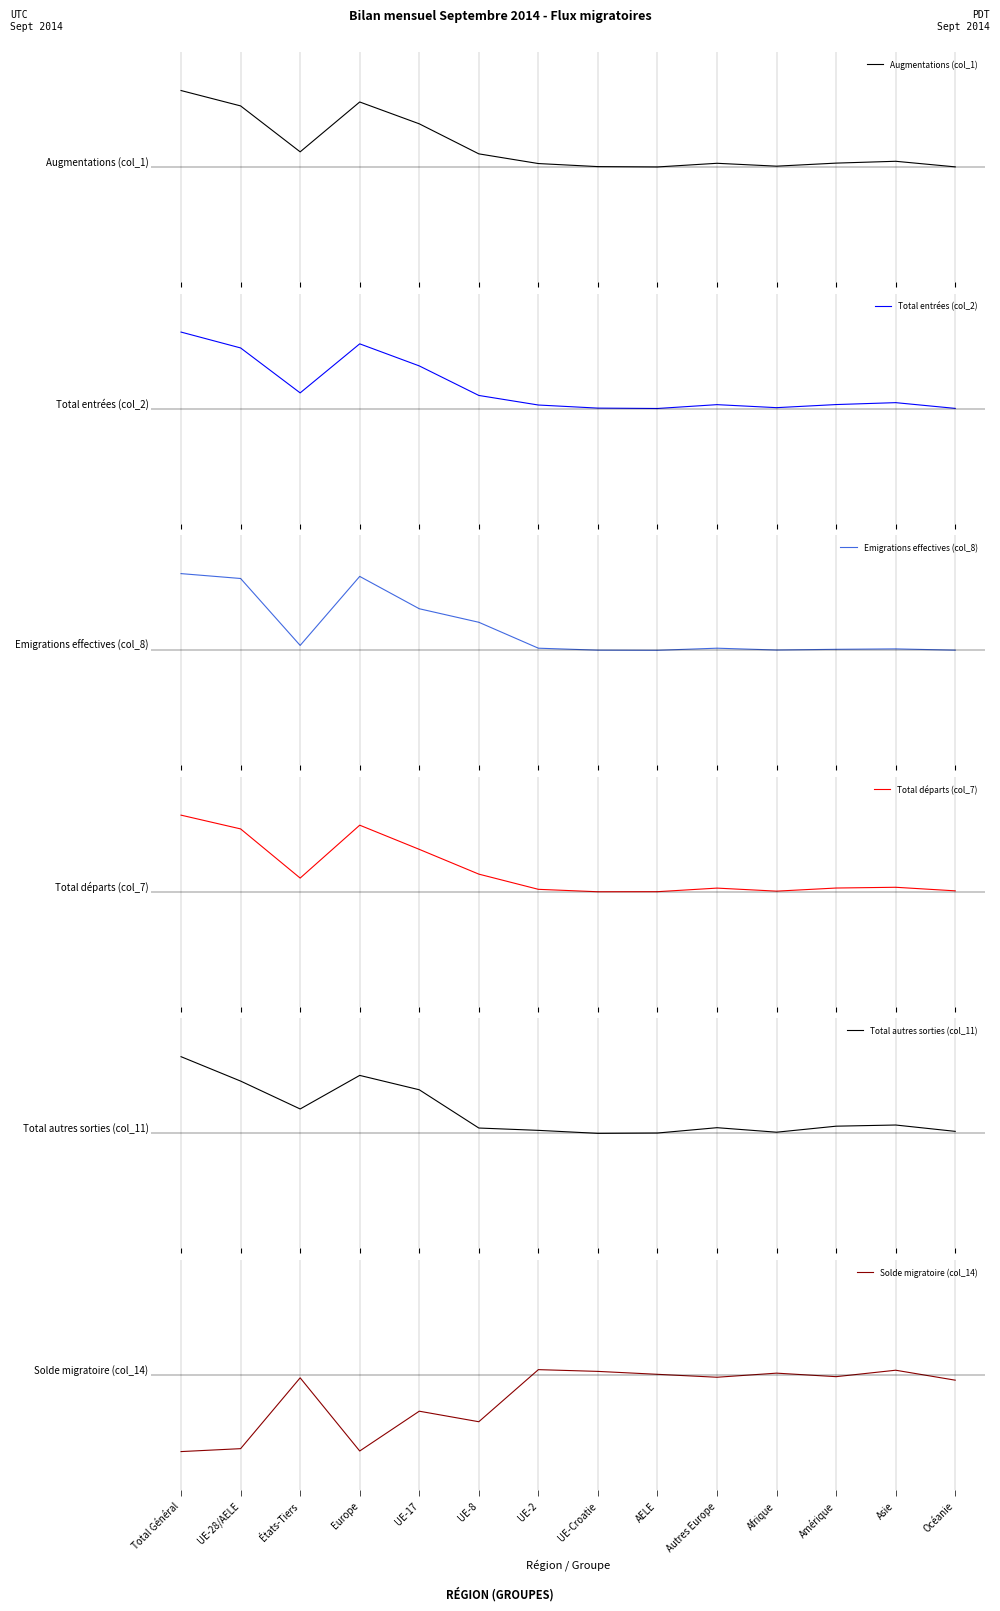

Which series ends up on top after the final intersection of Total autres sorties (col_11) and Emigrations effectives (col_8)?

Total autres sorties (col_11)